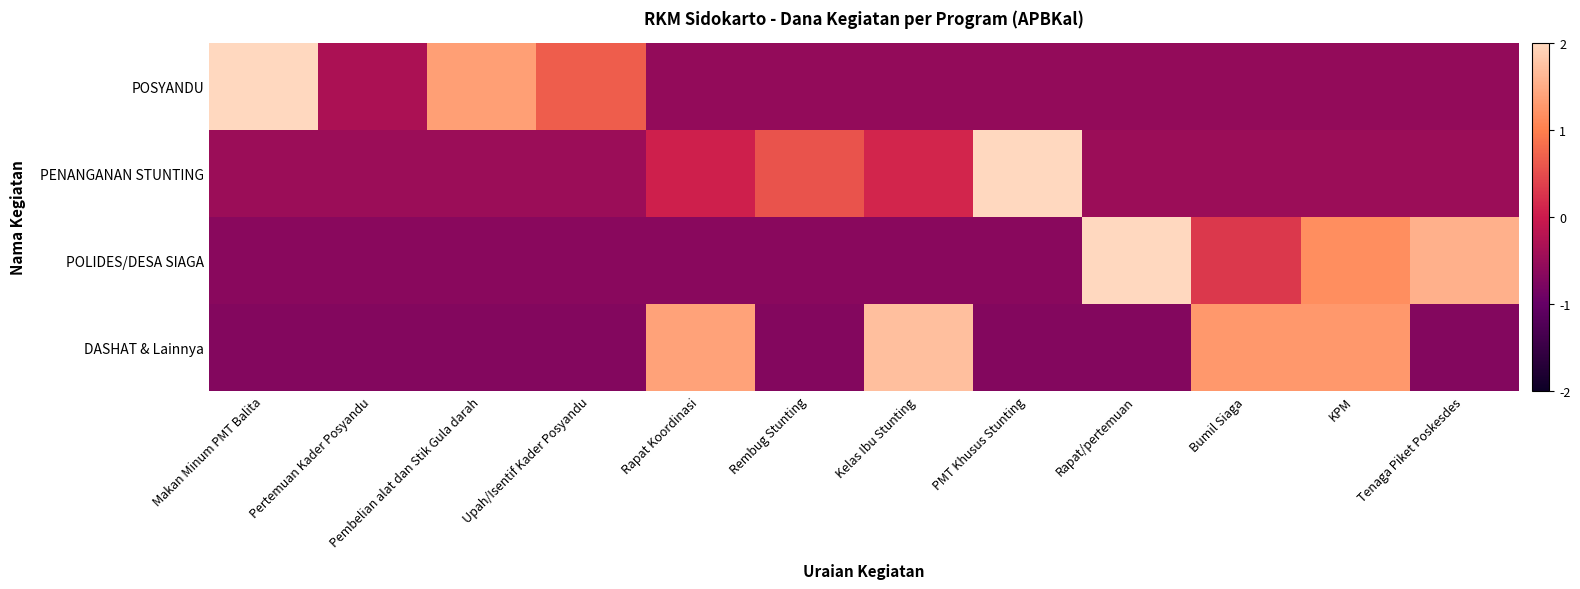

What is the spread (max minus min) of values at Kelas Ibu Stunting?

2.4